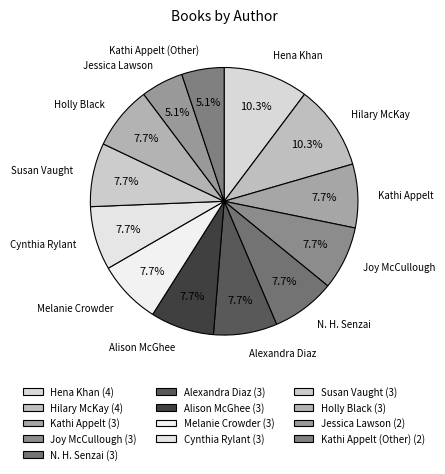

Is the sum of Susan Vaught and Hilary McKay greater than half?

No